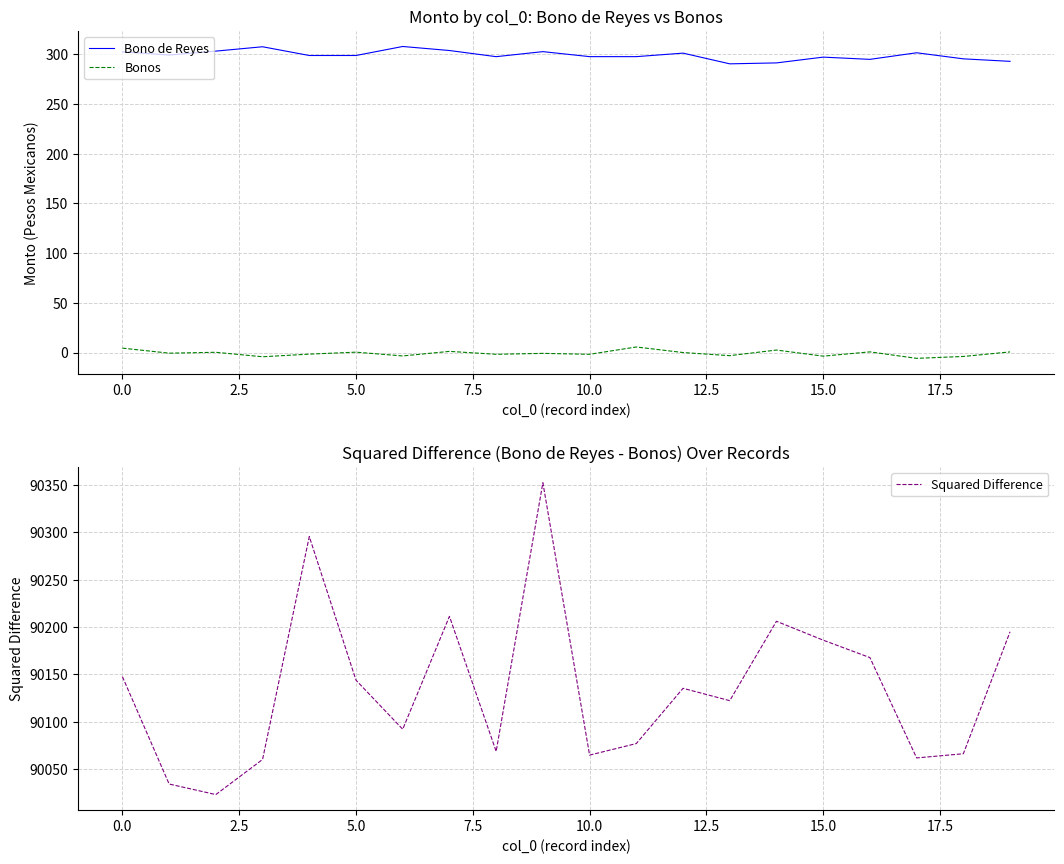

How many lines are shown in the chart?

3